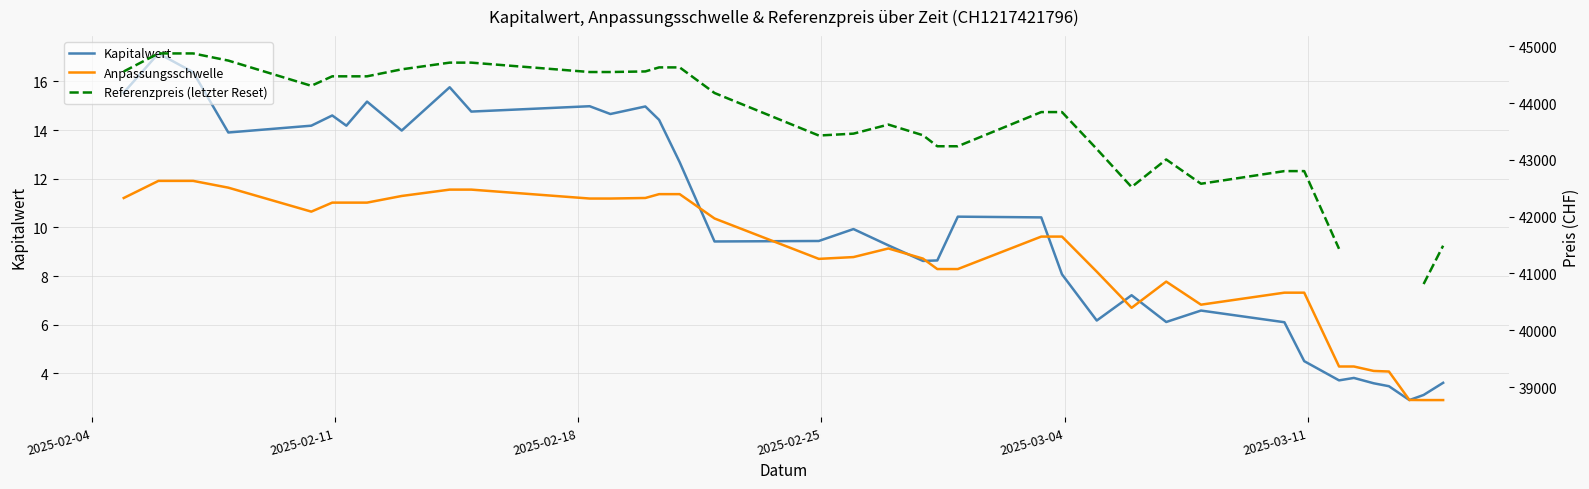

True or false: Anpassungsschwelle and Referenzpreis (letzter Reset) intersect in this chart.

False